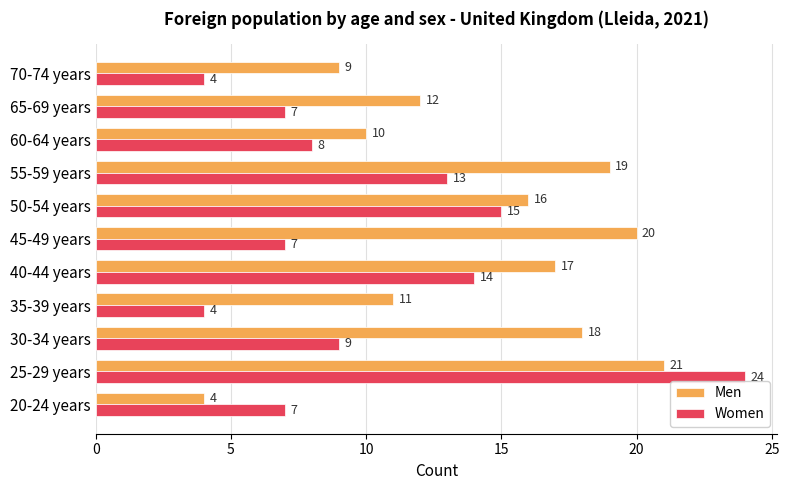

Is it true that Men equals 16 at 50-54 years?

True